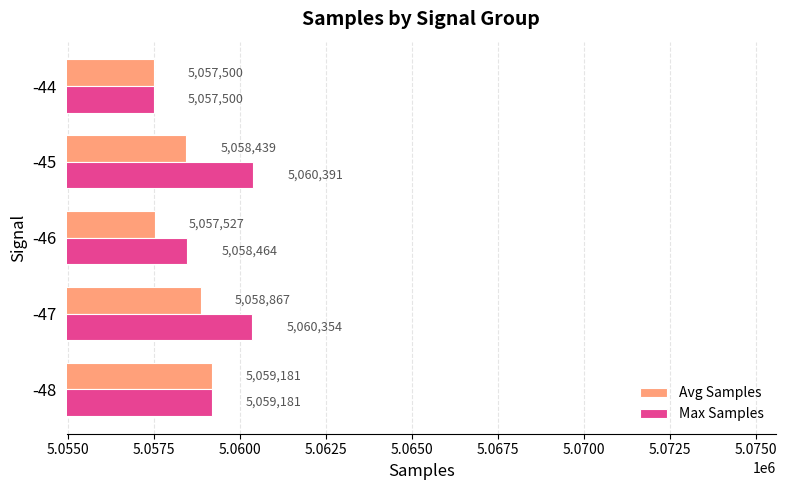

True or false: Avg Samples has a value of 5057500 at -44.

True